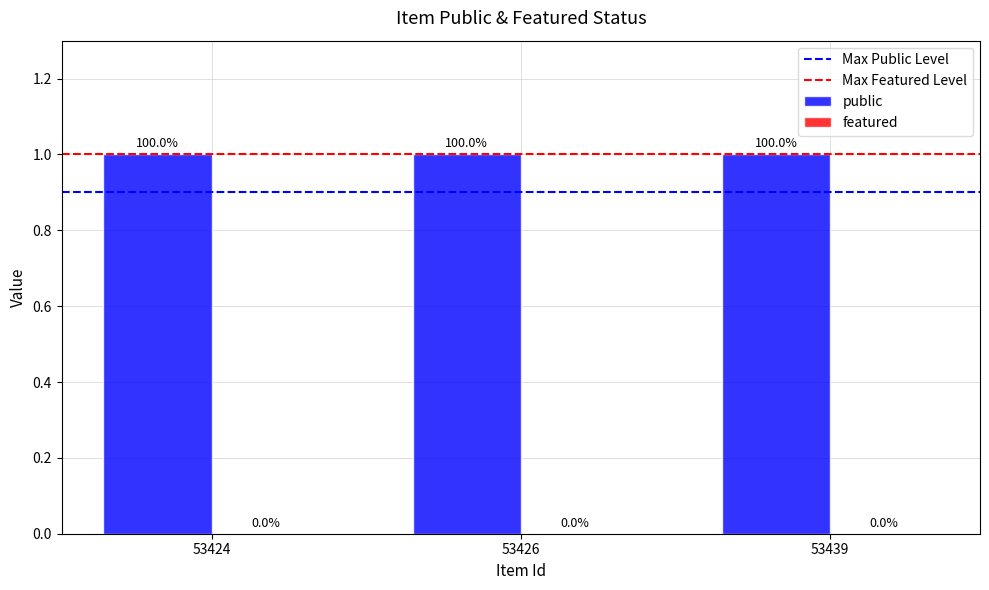

Rank the series by their average value, from lowest to highest.

featured, public